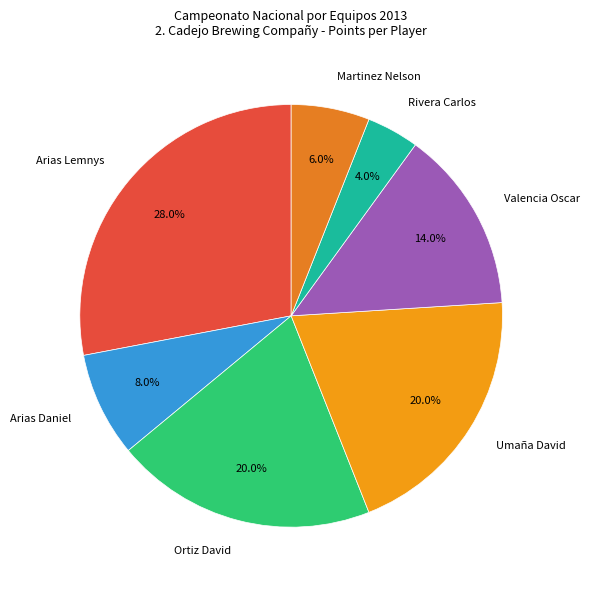

How much of the chart is everything except Umaña David?

80.0%